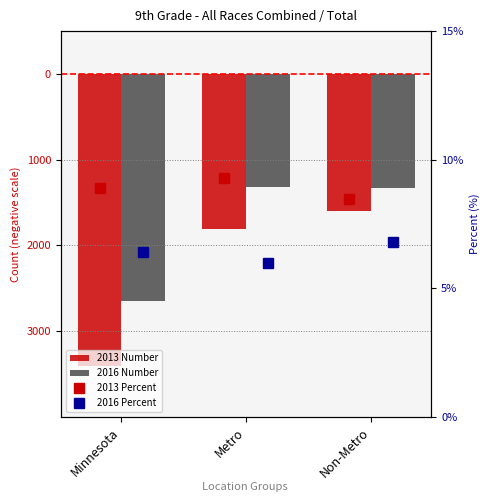

What position from the left is Non-Metro?

3